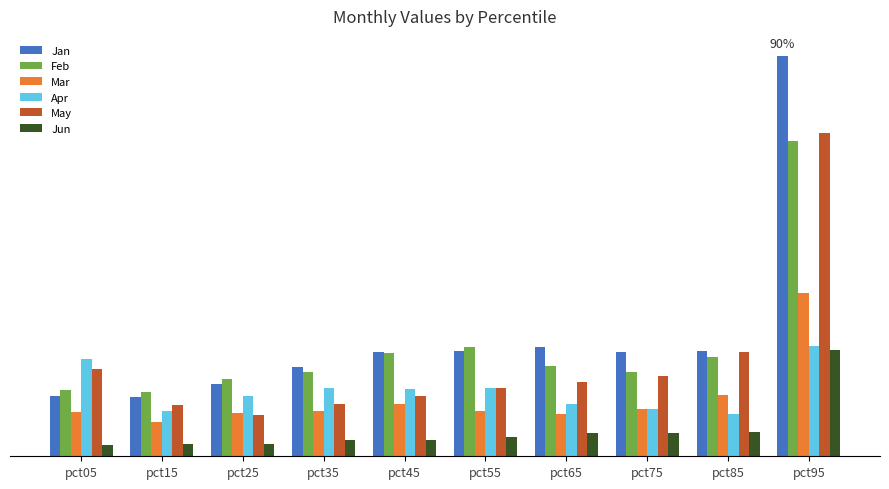

Which has a higher value, pct95 or pct65?

pct95